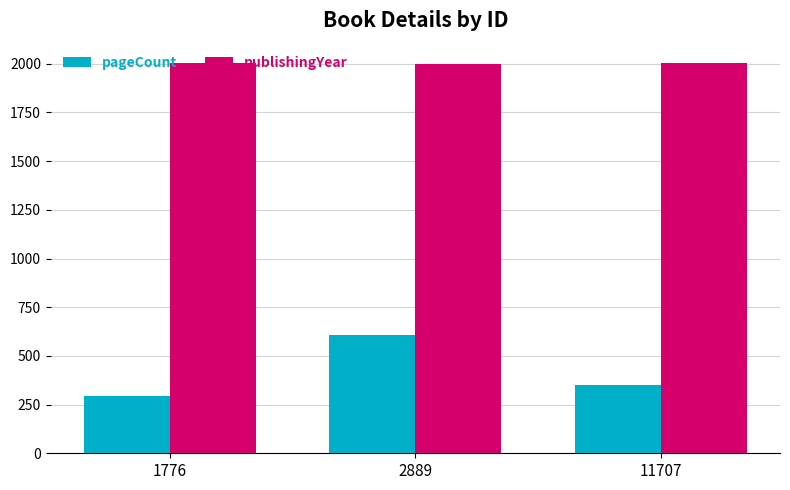

What is the maximum value for publishingYear?

2003